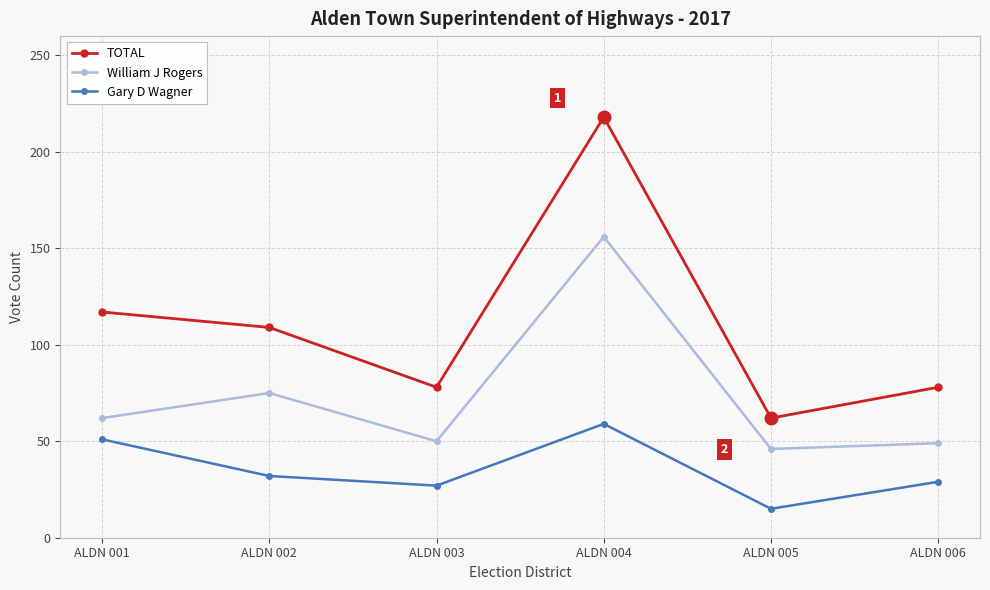

Does the chart have visible grid lines?

Yes